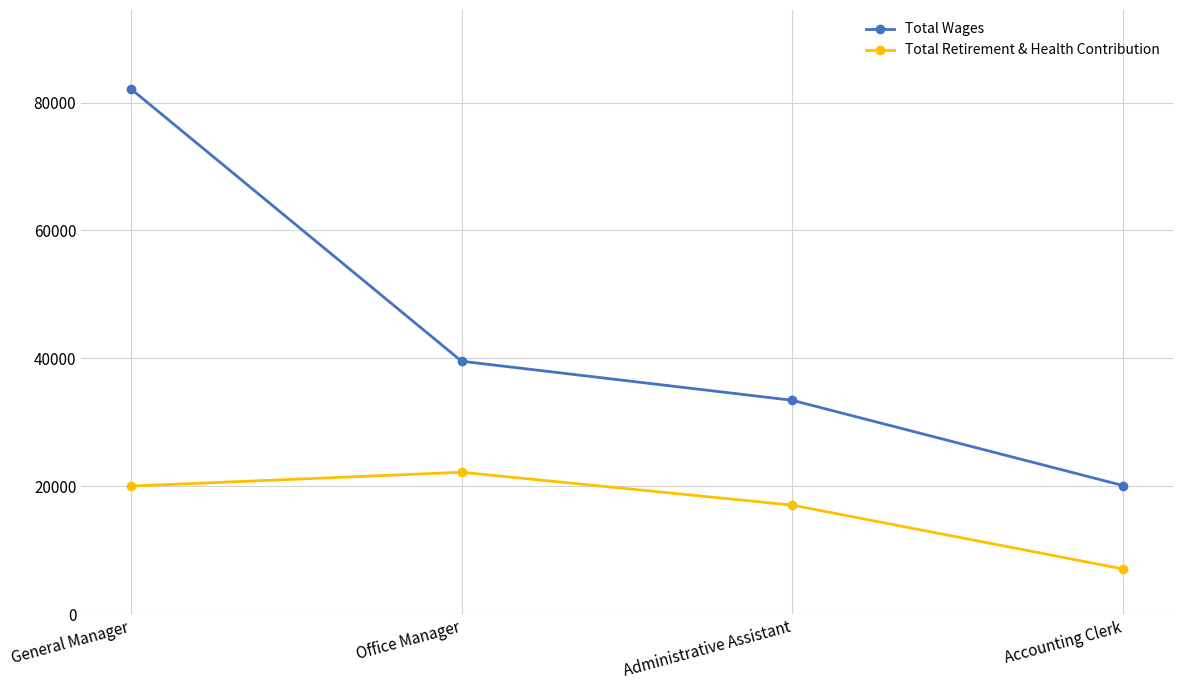

What is the value of the Total Retirement & Health Contribution point at the 2nd from the left?

22181